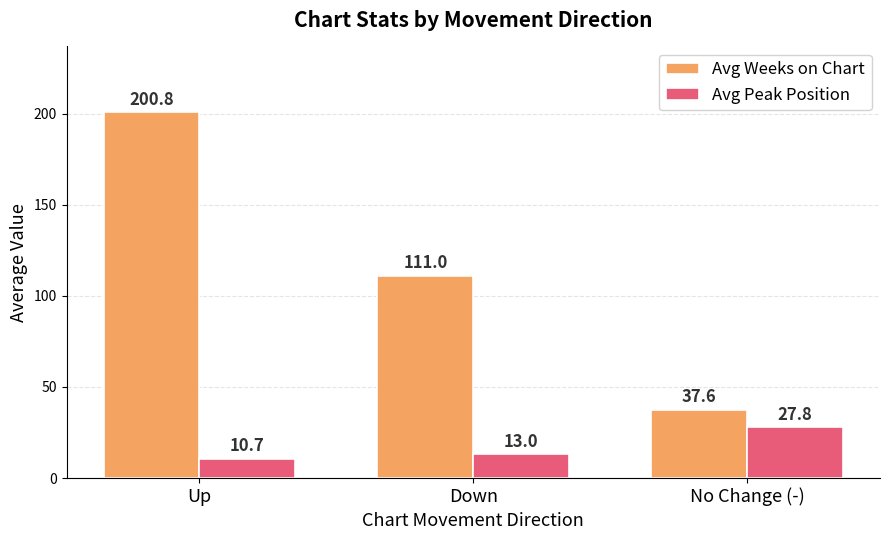

What is the difference between the maximum and minimum values in the Avg Peak Position series?

17.1